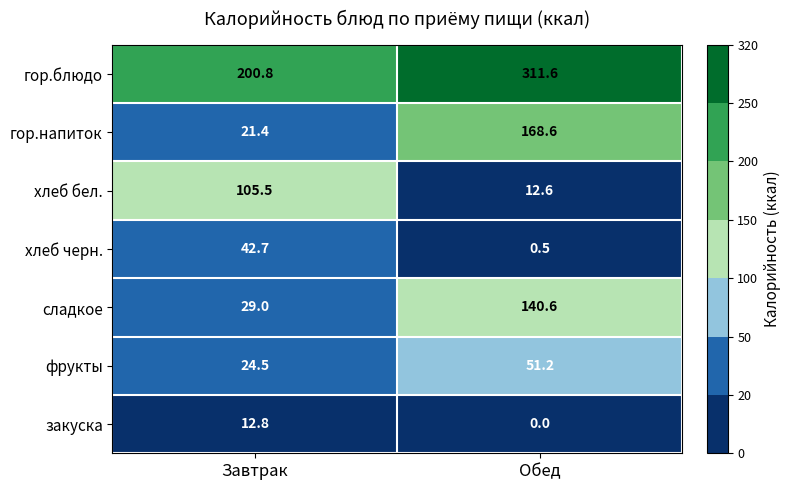

Which series has the widest spread of values?

гор.напиток